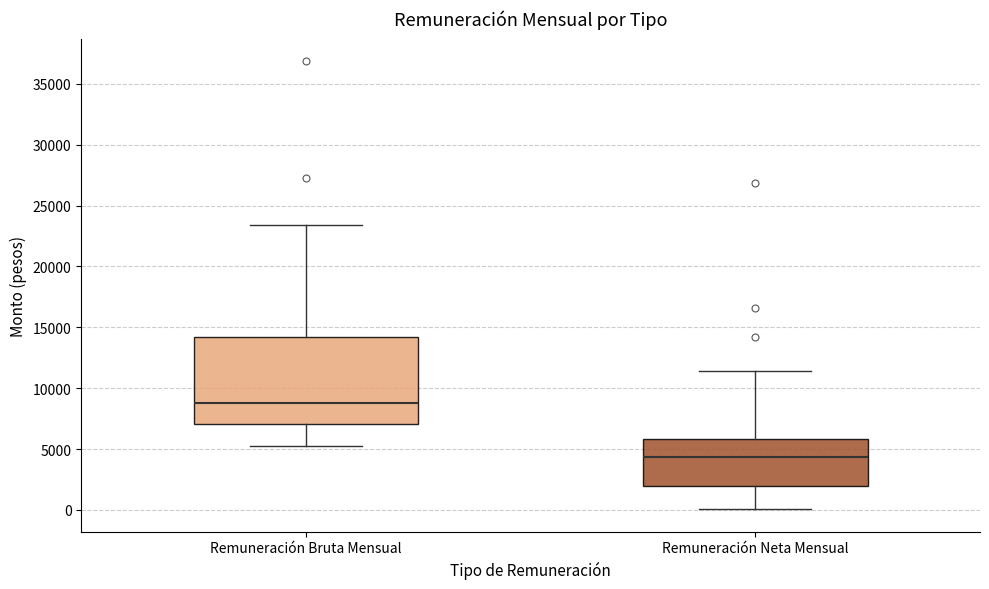

Which box has the highest median line?

Remuneración Bruta Mensual